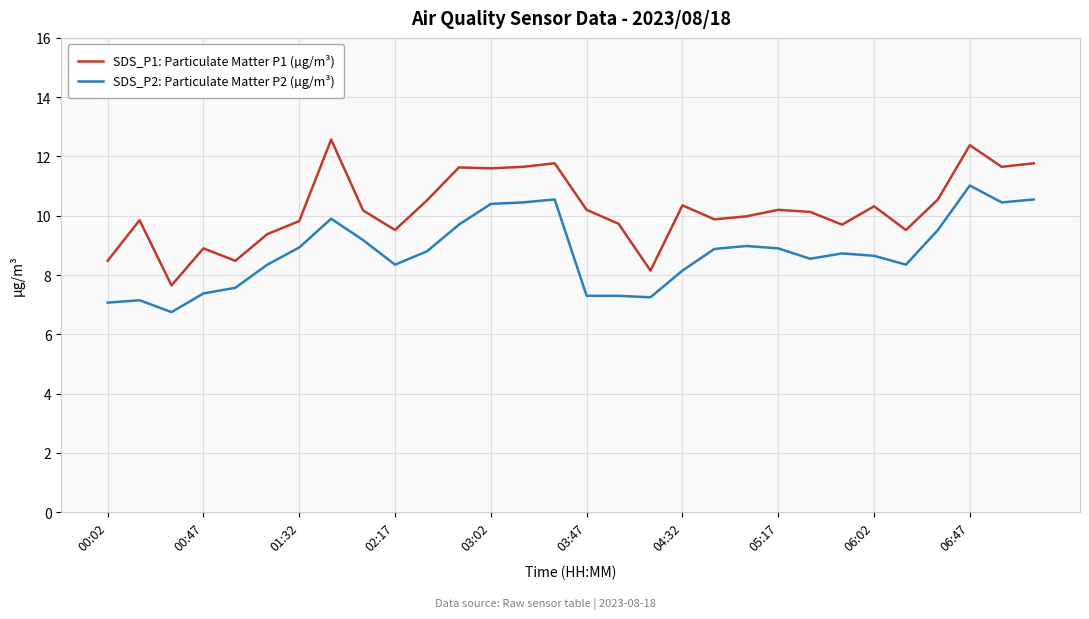

Which series has the widest spread of values?

SDS_P1: Particulate Matter P1 (µg/m³)